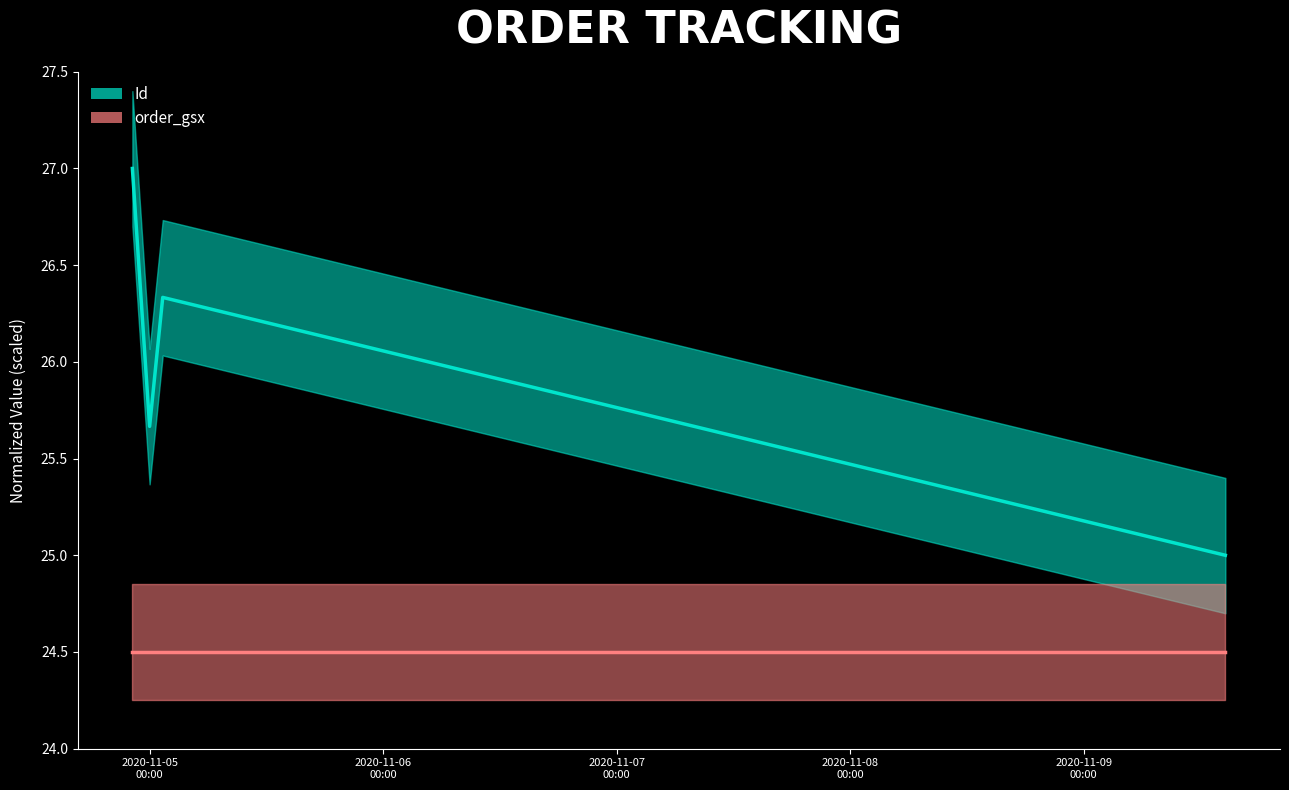

How many lines are shown in the chart?

2